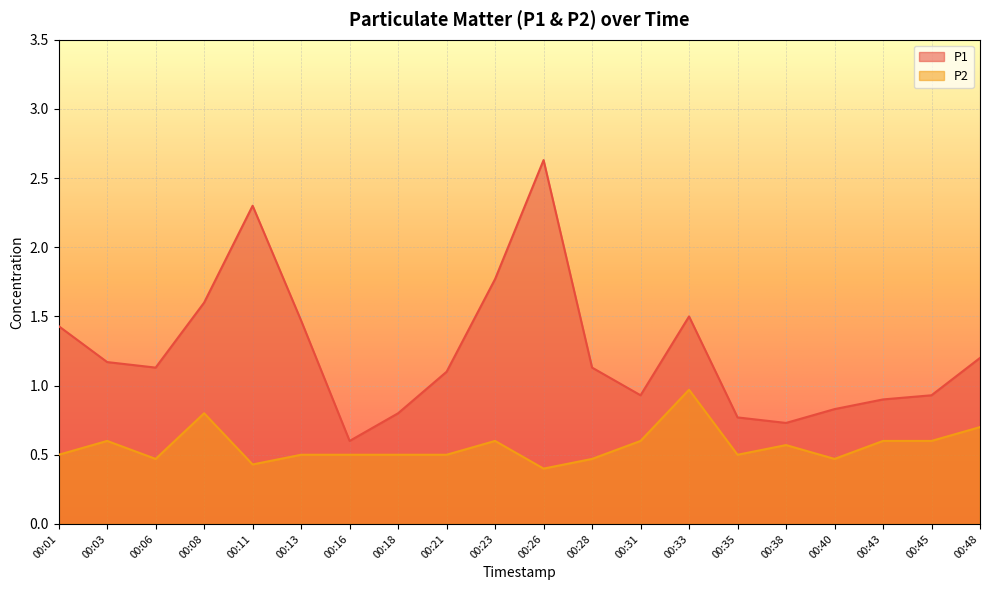

Read the P2 value at 00:31.

0.6